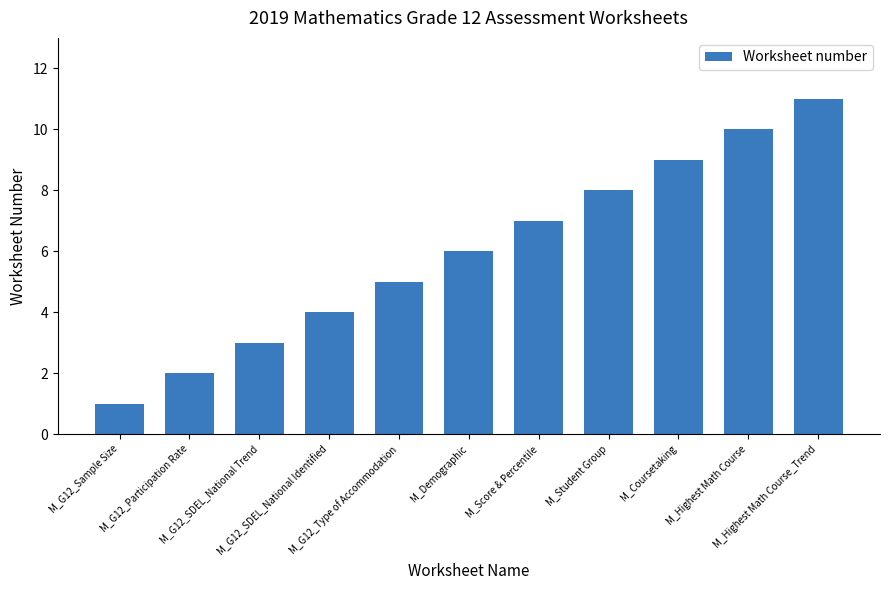

The chart shows a value of 0 at M_G12_Sample Size. True or false?

False